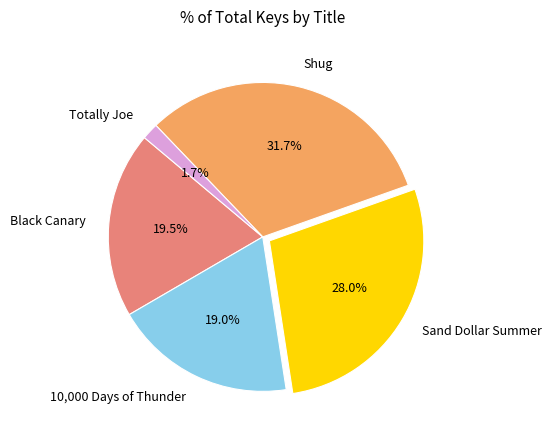

Which has a higher value, Sand Dollar Summer or 10,000 Days of Thunder?

Sand Dollar Summer